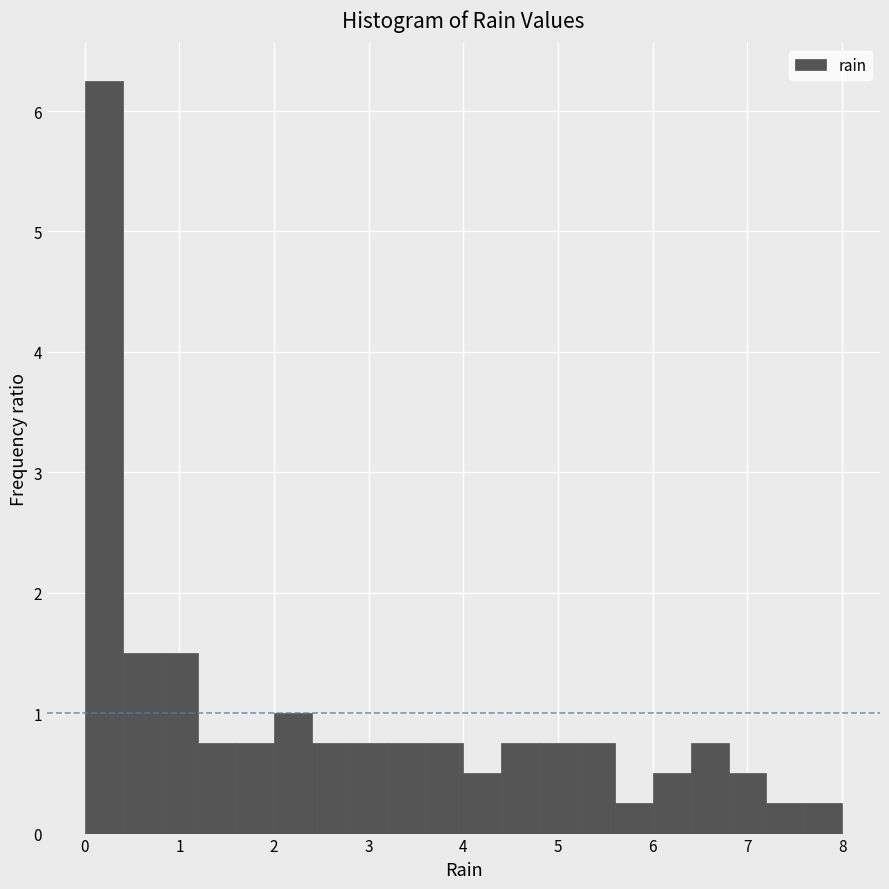

Reading left to right, list every bar in this chart as the range it spans on the x-axis followed by its height. The values are not printed on the chart, so give them approximately, as read against the axis.

0.0 to 0.4: 6.3
0.4 to 0.8: 1.5
0.8 to 1.2: 1.5
1.2 to 1.6: 0.8
1.6 to 2.0: 0.8
2.0 to 2.4: 1.0
2.4 to 2.8: 0.8
2.8 to 3.2: 0.8
3.2 to 3.6: 0.8
3.6 to 4.0: 0.8
4.0 to 4.4: 0.5
4.4 to 4.8: 0.8
4.8 to 5.2: 0.8
5.2 to 5.6: 0.8
5.6 to 6.0: 0.3
6.0 to 6.4: 0.5
6.4 to 6.8: 0.8
6.8 to 7.2: 0.5
7.2 to 7.6: 0.3
7.6 to 8.0: 0.3